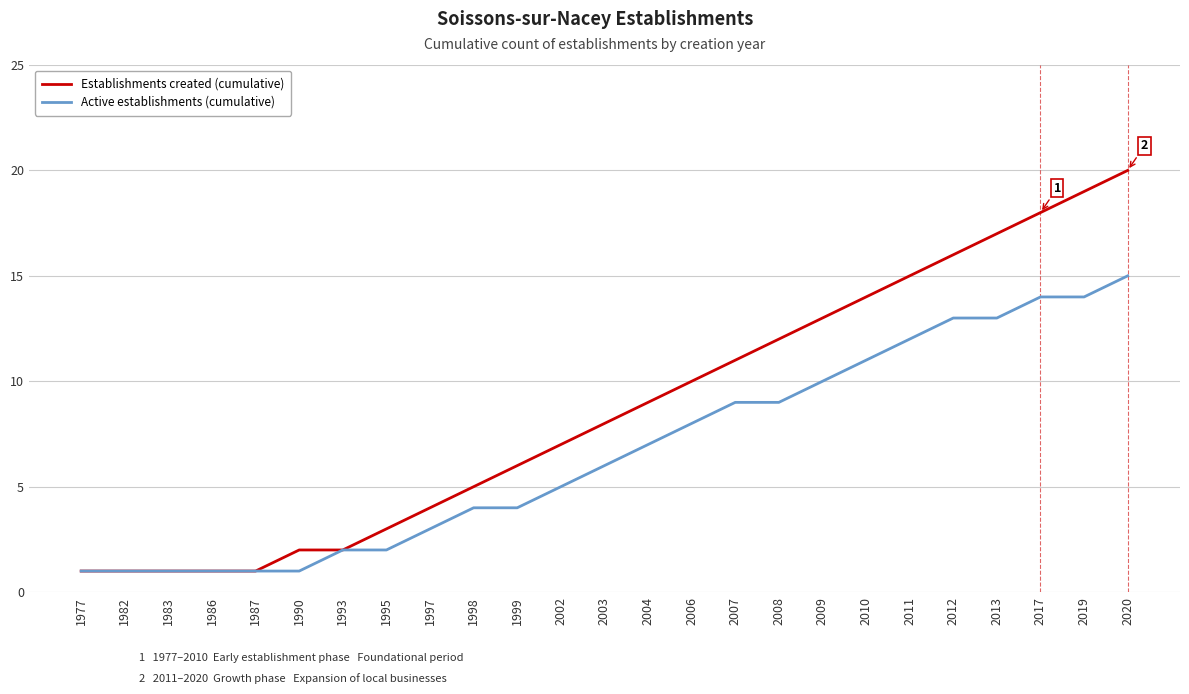

Read the Active establishments (cumulative) value at 2007.

9